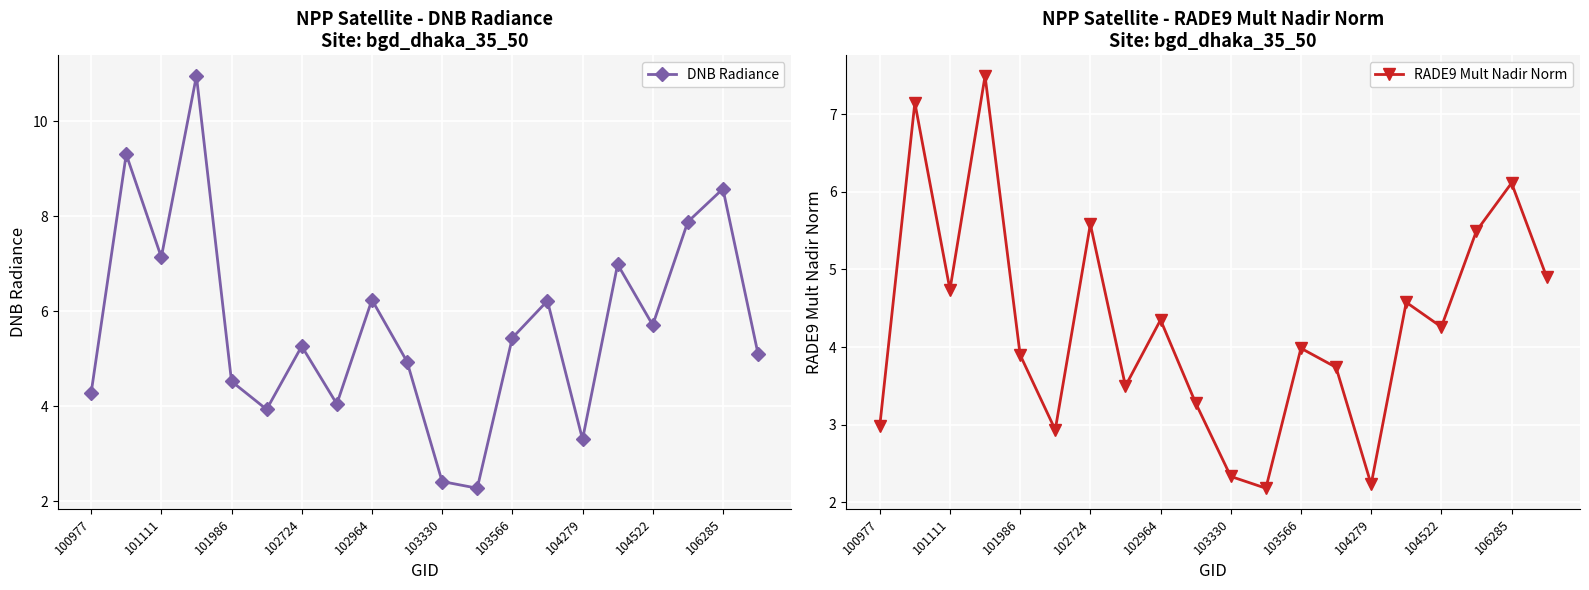

The DNB Radiance series shows 0.9 at 101986. True or false?

False